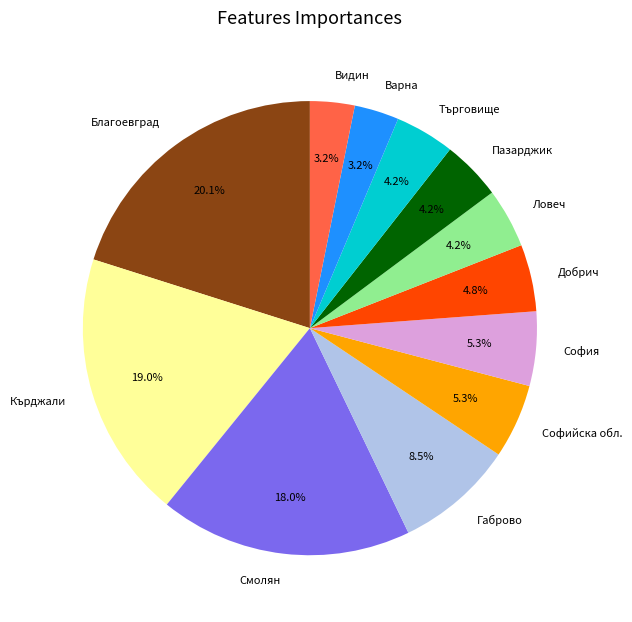

Combined, what portion of the pie is София and Пазарджик?

9.5%